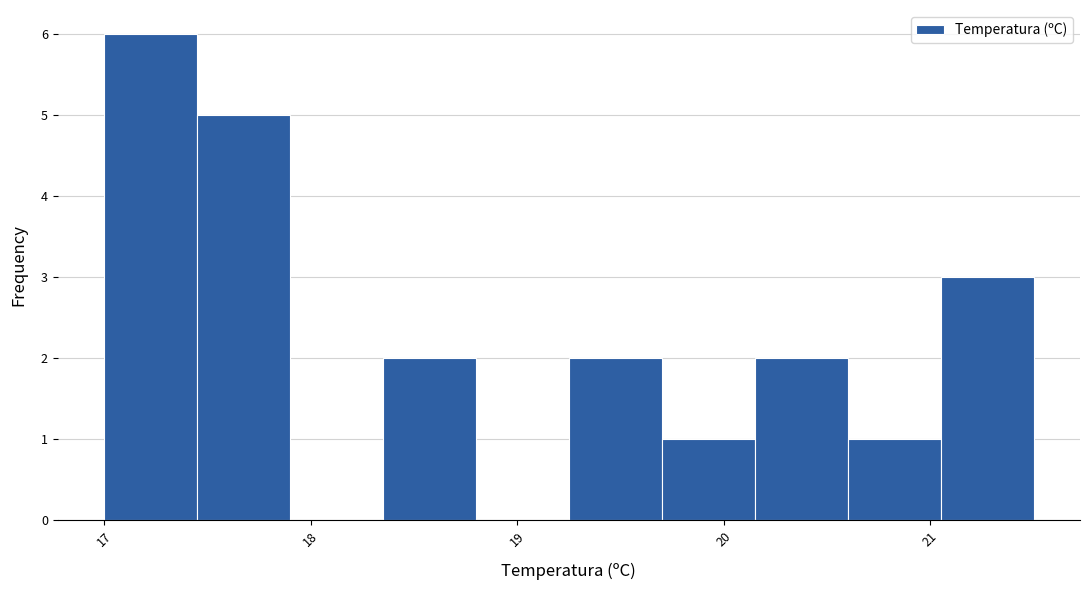

How tall is the bar that spans 17.45 to 17.90 on the x-axis? Neither the bar edges nor the heights are printed on the chart, so give them approximately, as read against the axes.

5